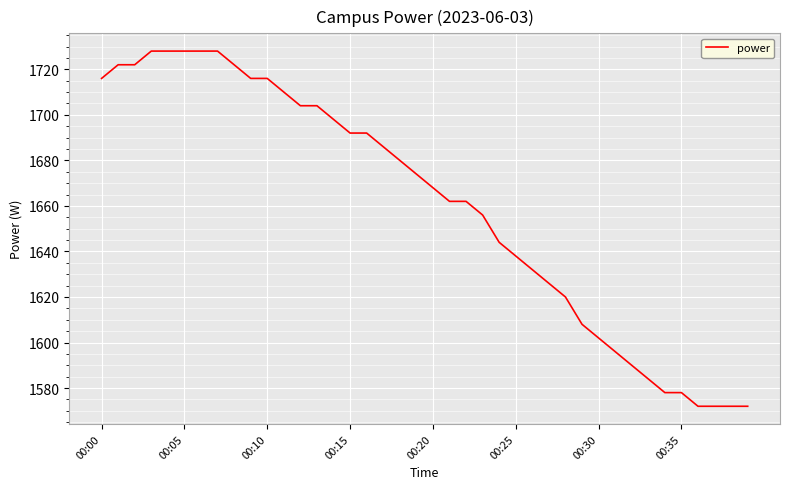

What is the difference between the maximum and minimum values?

156